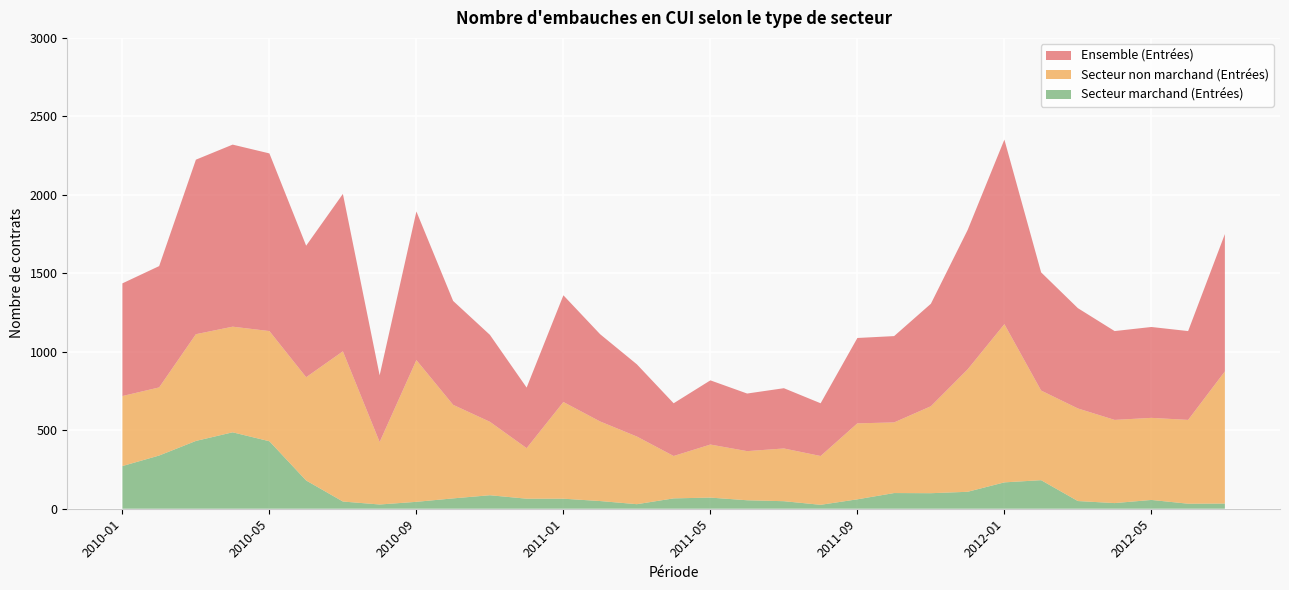

Reading left to right, extract all data points from this chart.

Ensemble (Entrées): 2010-01=718	2010-02=773	2010-03=1112	2010-04=1160	2010-05=1132	2010-06=838	2010-07=1003	2010-08=425	2010-09=947	2010-10=662	2010-11=554	2010-12=386	2011-01=680	2011-02=556	2011-03=460	2011-04=336	2011-05=409	2011-06=367	2011-07=384	2011-08=336	2011-09=544	2011-10=550	2011-11=653	2011-12=888	2012-01=1176	2012-02=753	2012-03=639	2012-04=566	2012-05=579	2012-06=566	2012-07=875
Secteur non marchand (Entrées): 2010-01=446	2010-02=434	2010-03=680	2010-04=673	2010-05=702	2010-06=658	2010-07=957	2010-08=398	2010-09=903	2010-10=596	2010-11=468	2010-12=322	2011-01=616	2011-02=507	2011-03=431	2011-04=270	2011-05=338	2011-06=313	2011-07=336	2011-08=311	2011-09=484	2011-10=450	2011-11=554	2011-12=780	2012-01=1008	2012-02=571	2012-03=590	2012-04=530	2012-05=523	2012-06=534	2012-07=842
Secteur marchand (Entrées): 2010-01=272	2010-02=339	2010-03=432	2010-04=487	2010-05=430	2010-06=180	2010-07=46	2010-08=27	2010-09=44	2010-10=66	2010-11=86	2010-12=64	2011-01=64	2011-02=49	2011-03=29	2011-04=66	2011-05=71	2011-06=54	2011-07=48	2011-08=25	2011-09=60	2011-10=100	2011-11=99	2011-12=108	2012-01=168	2012-02=182	2012-03=49	2012-04=36	2012-05=56	2012-06=32	2012-07=33